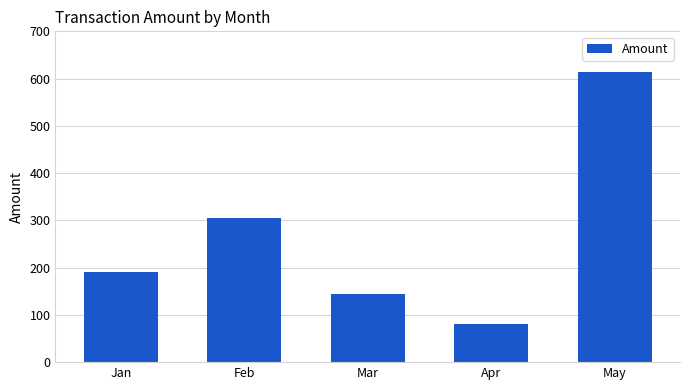

Reading left to right, list all the values displayed in this chart.

Jan=191.4	Feb=304.2	Mar=144.9	Apr=80.2	May=613.4